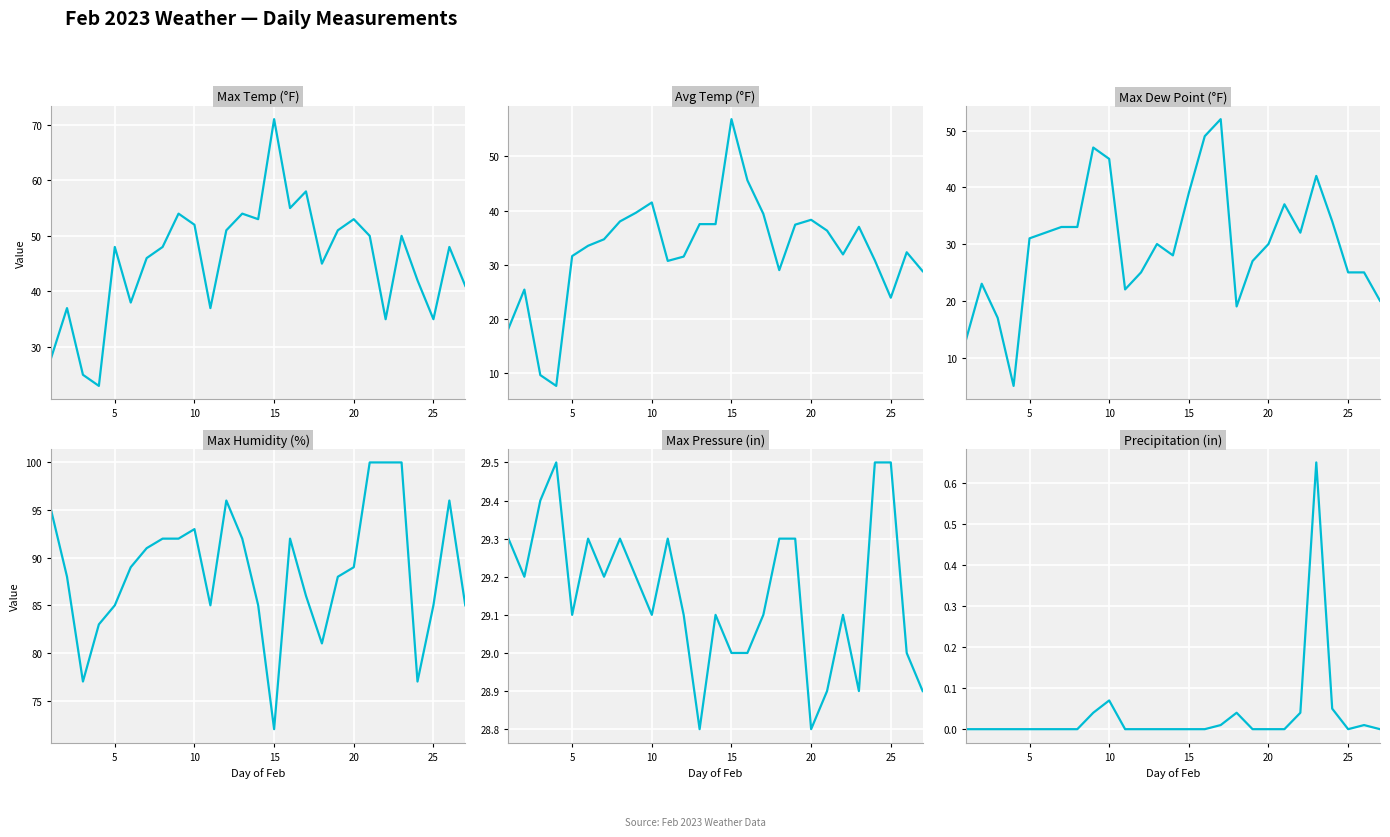

True or false: Precipitation (in) has a value of 0.1 at 10.

False